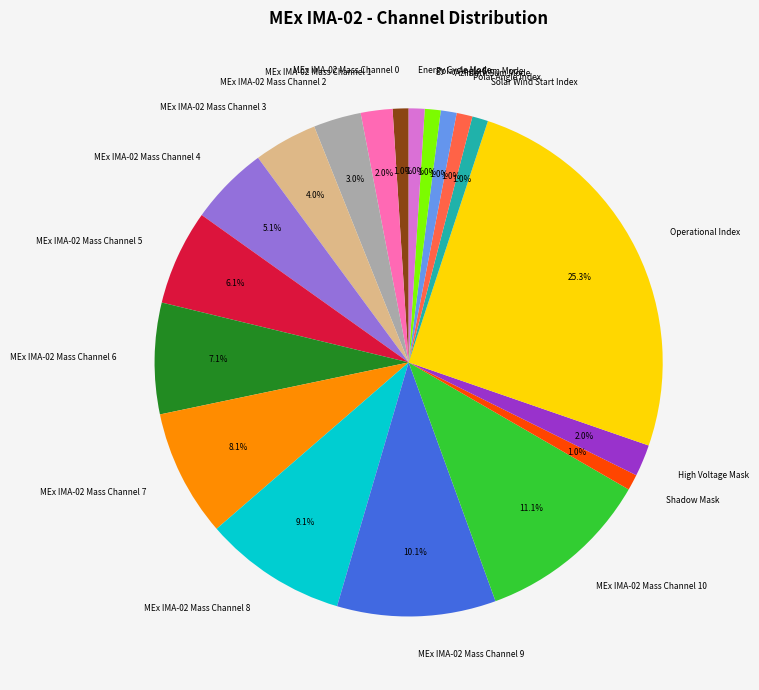

What is the largest slice in the pie chart?

Operational Index